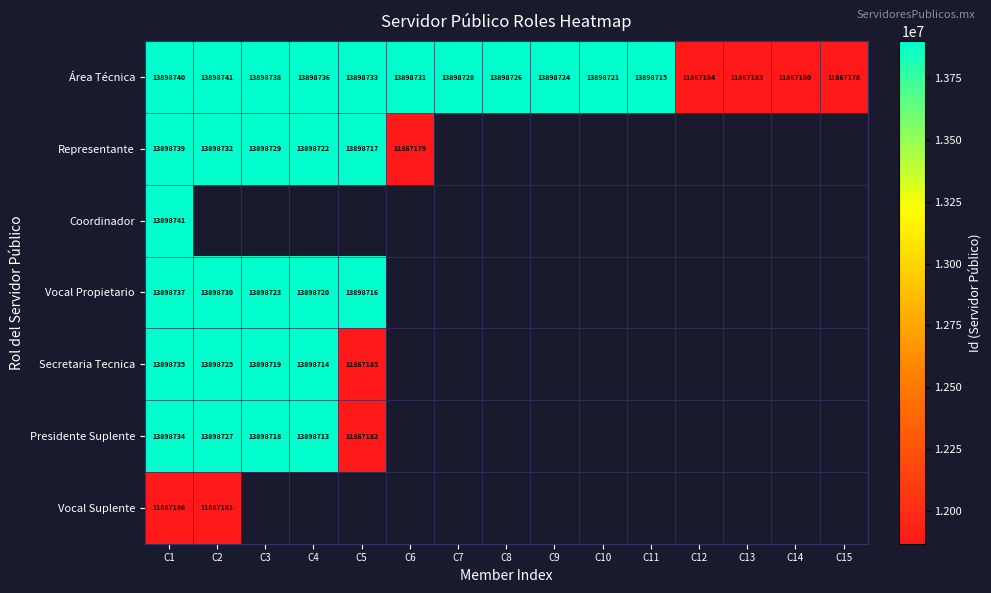

Which has a higher value, C10 or C8?

C8